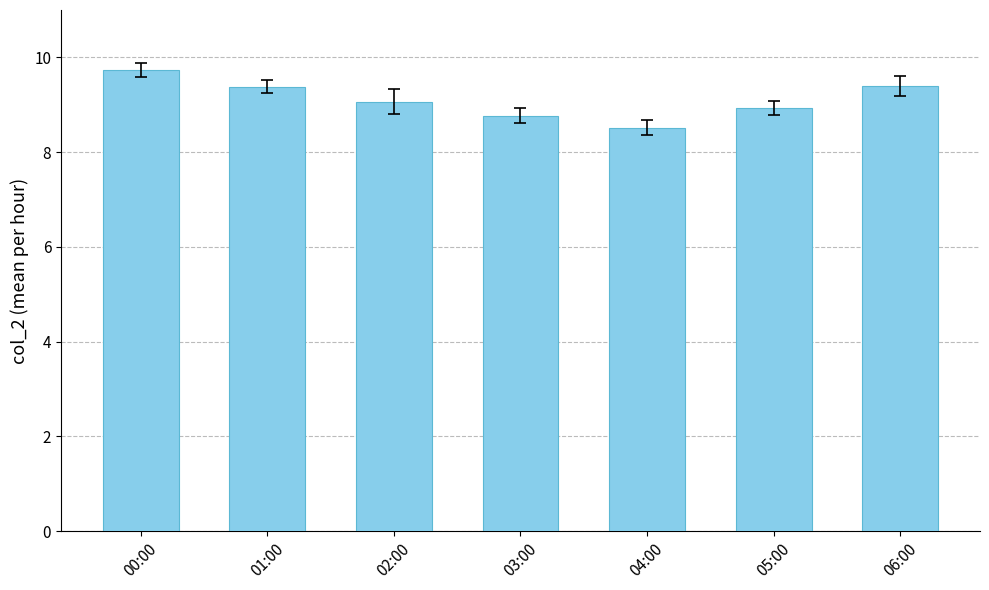

What is the minimum value shown in the chart?

8.5